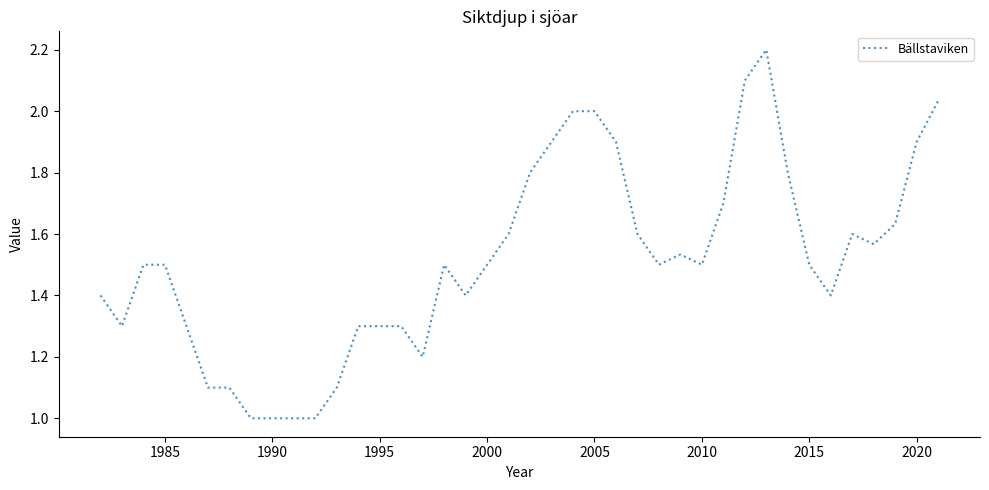

What is the difference between the maximum and minimum values?

1.2